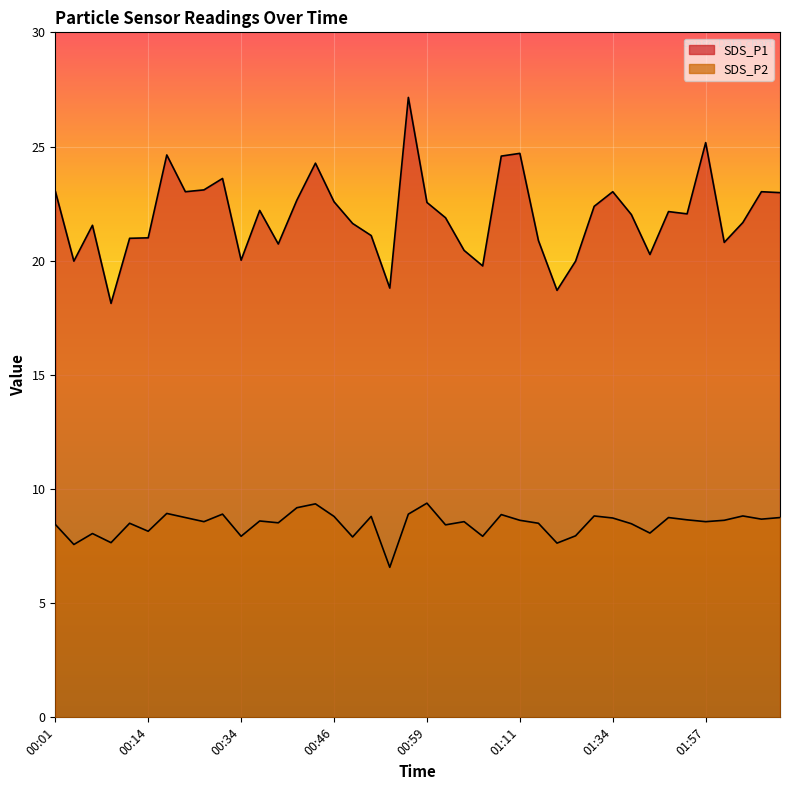

What is the smallest value displayed?

6.6